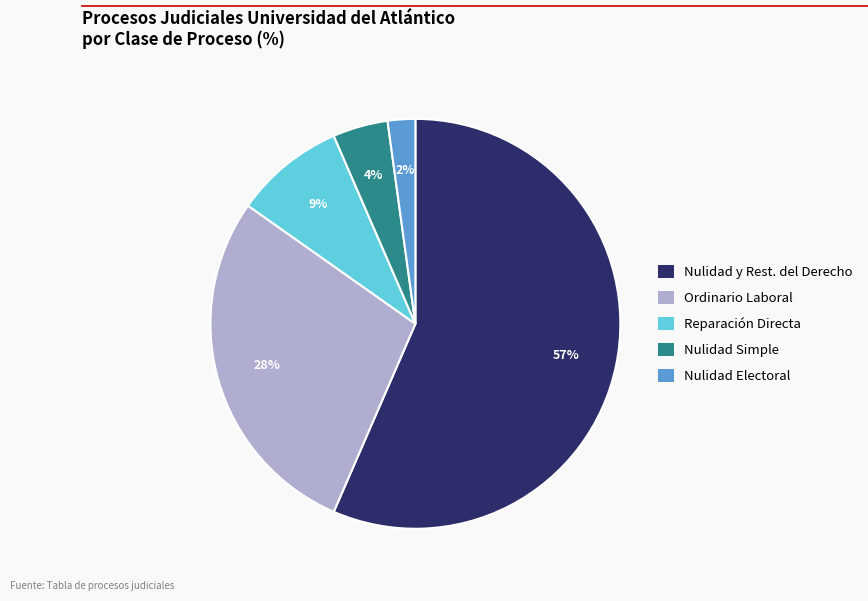

Is there any slice that represents more than half of the pie?

Yes